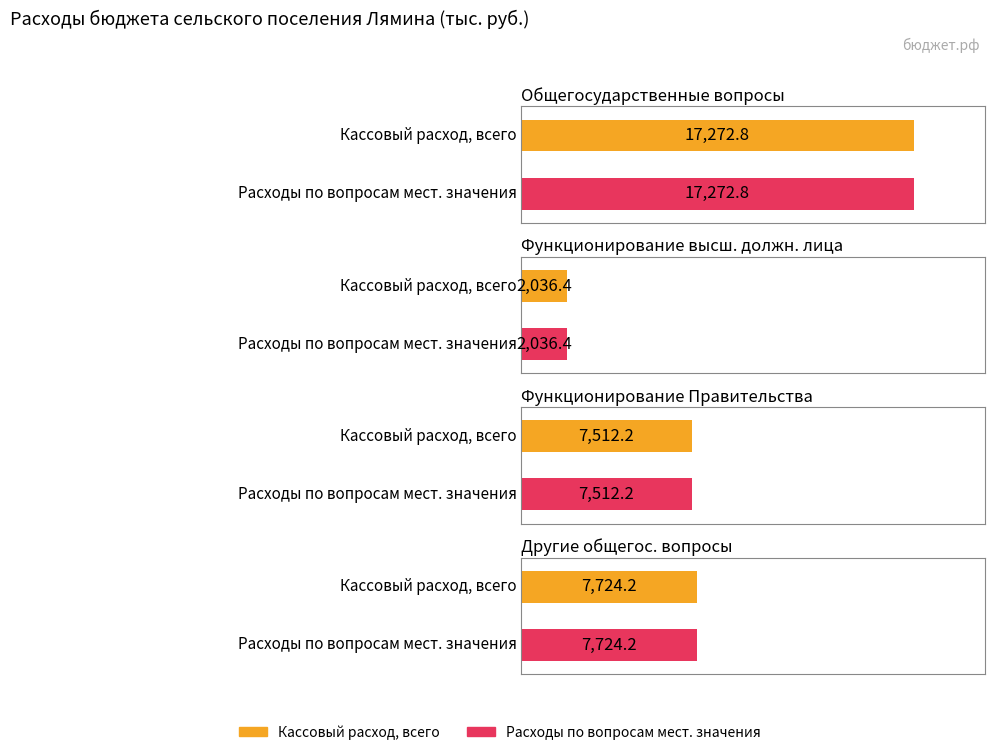

What is the label of the 2nd bar from the left?

Функционирование высшего должностного лица